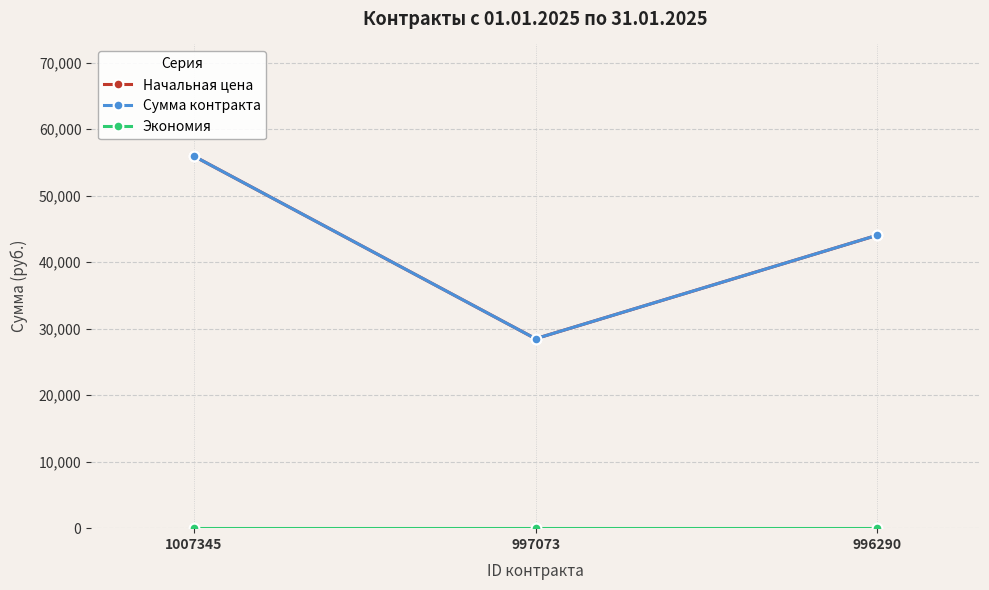

At how many categories does at least one series exceed 48171?

1